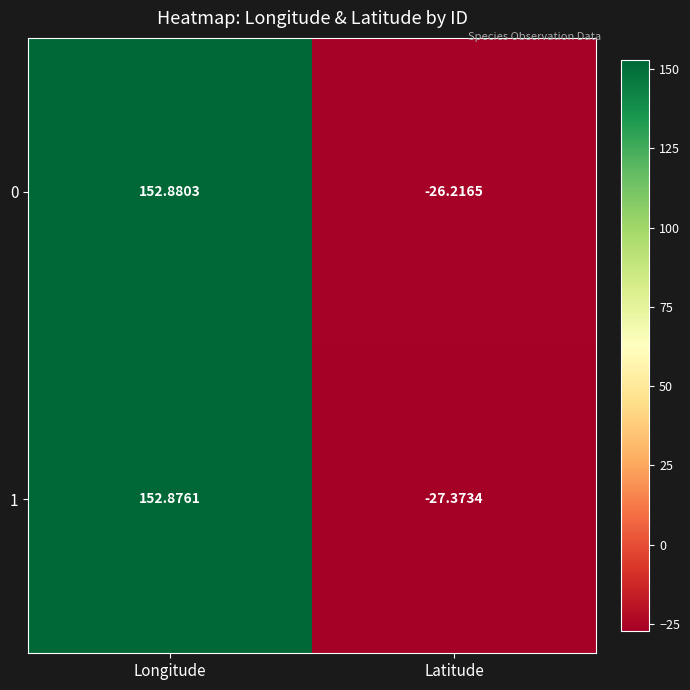

At which category is the sum across all series the highest?

Longitude